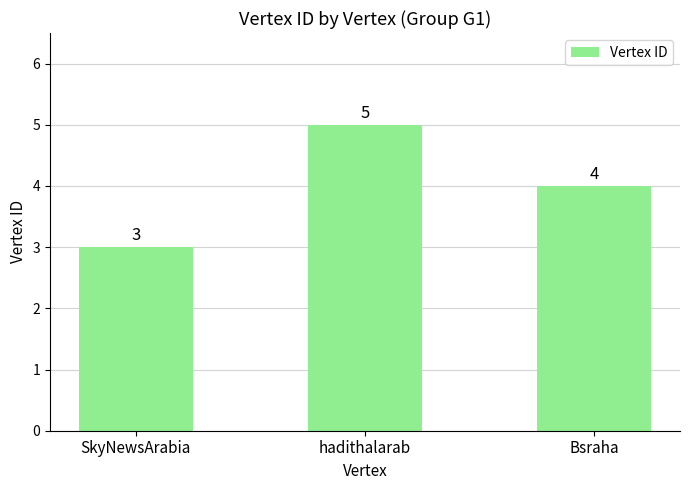

How many series are shown in this chart?

1